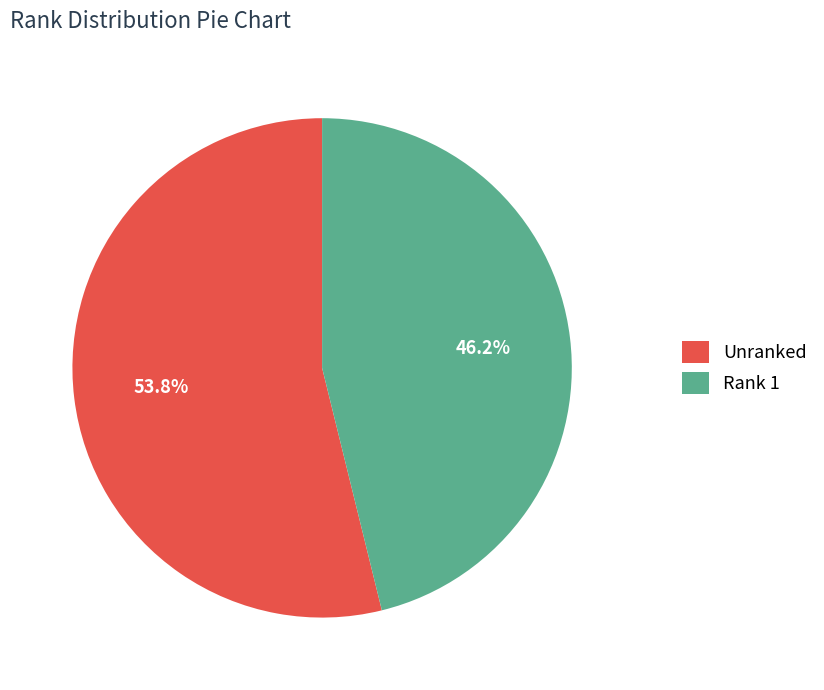

What is the majority slice?

Unranked